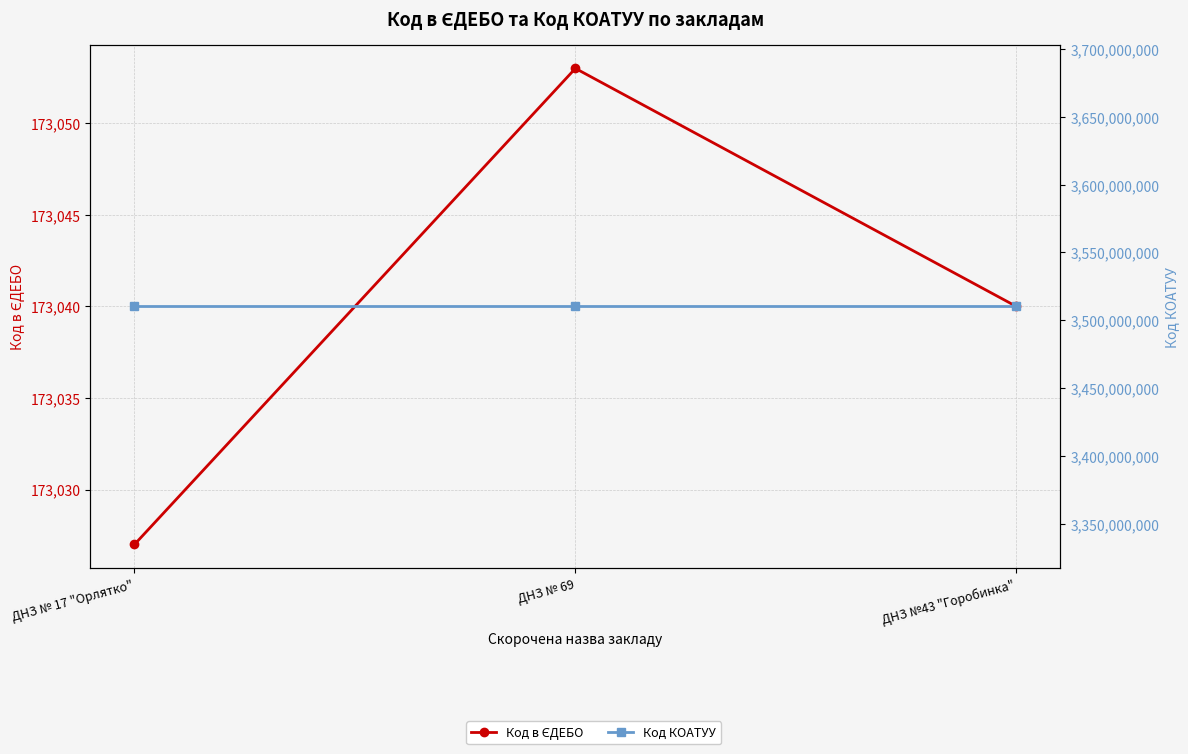

How many data points in Код в ЄДЕБО are less than 173040?

1